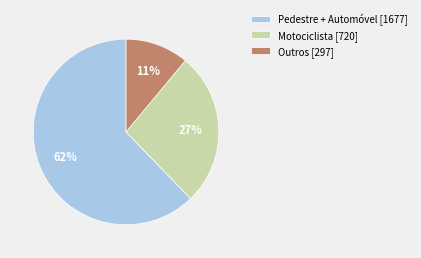

To the nearest percent, what is the average slice percentage?

33%